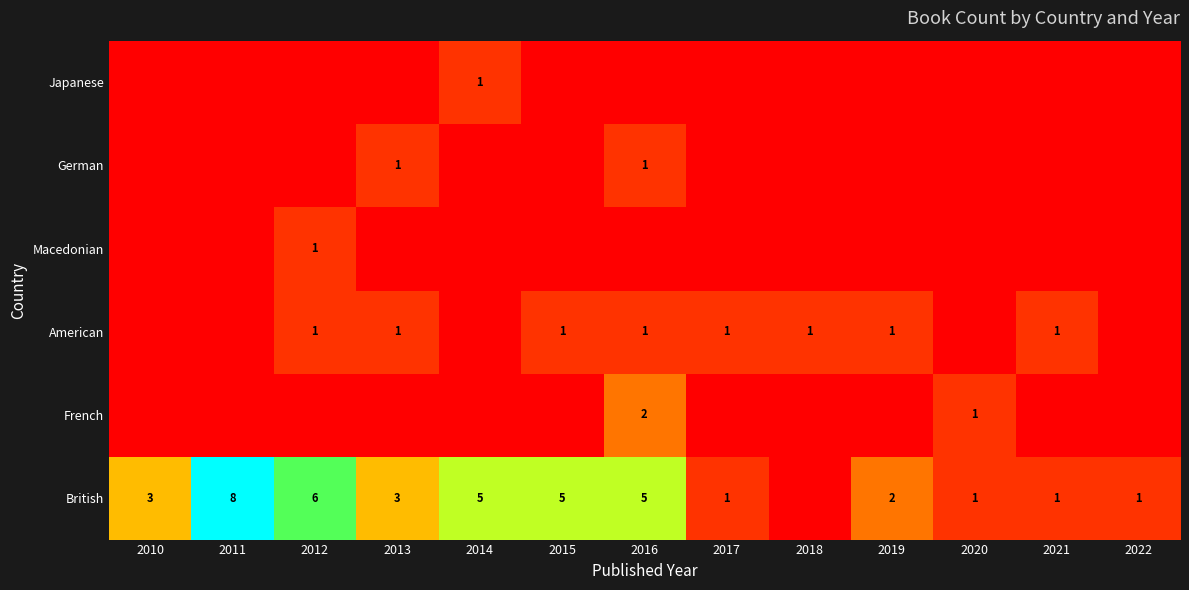

Which series has the largest total across all categories?

British